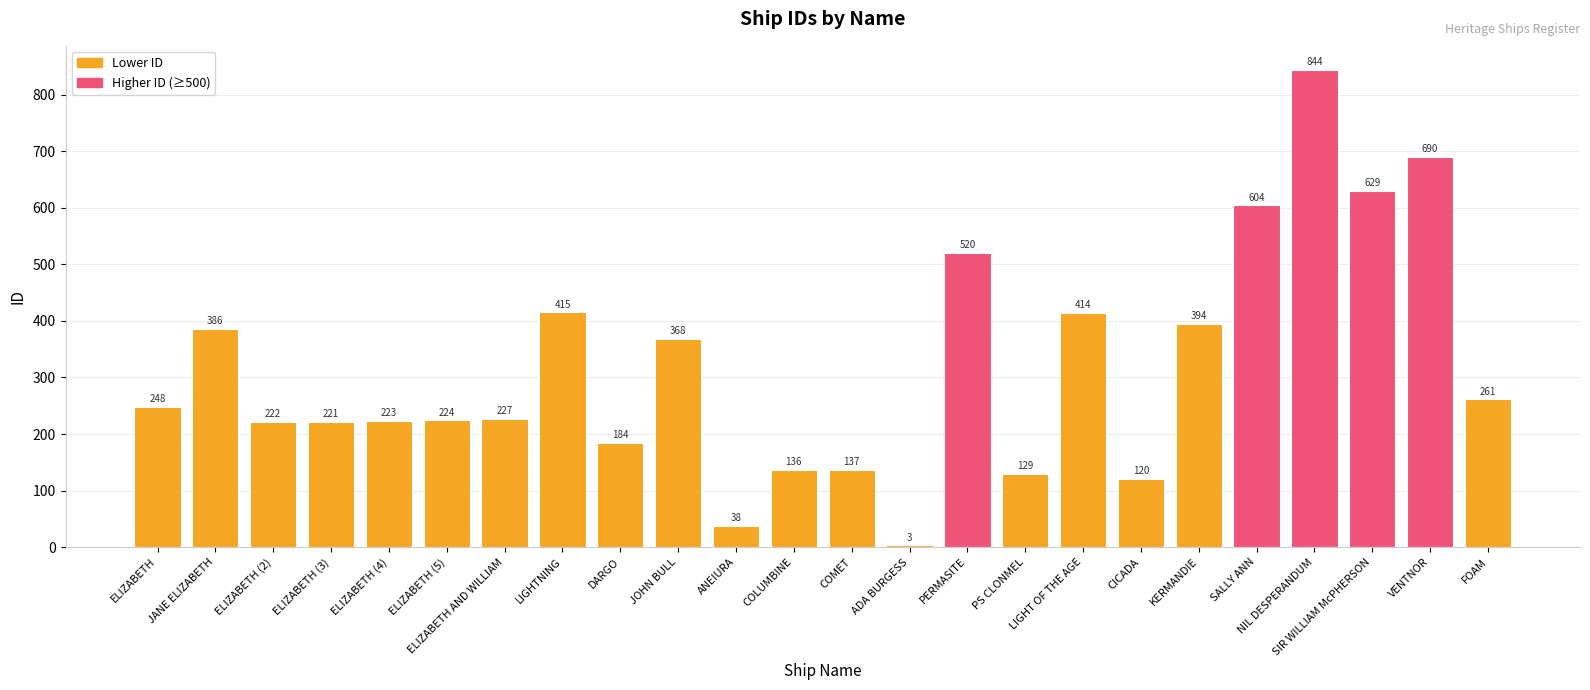

What is the minimum value shown in the chart?

3